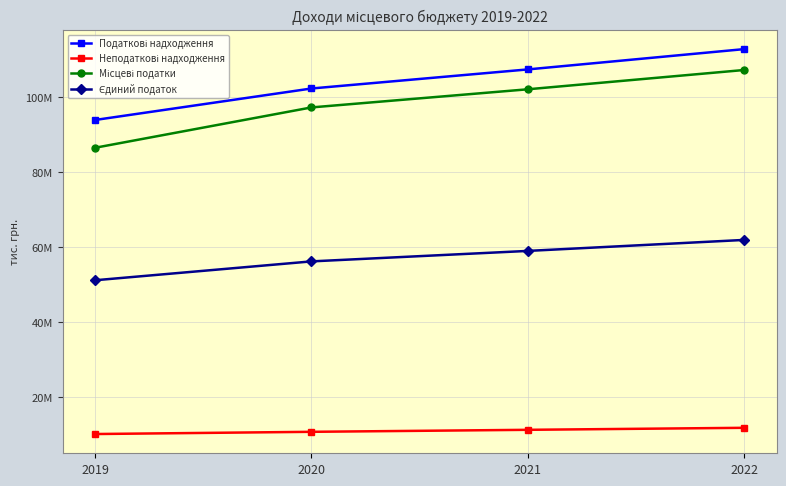

Does the chart have visible grid lines?

Yes